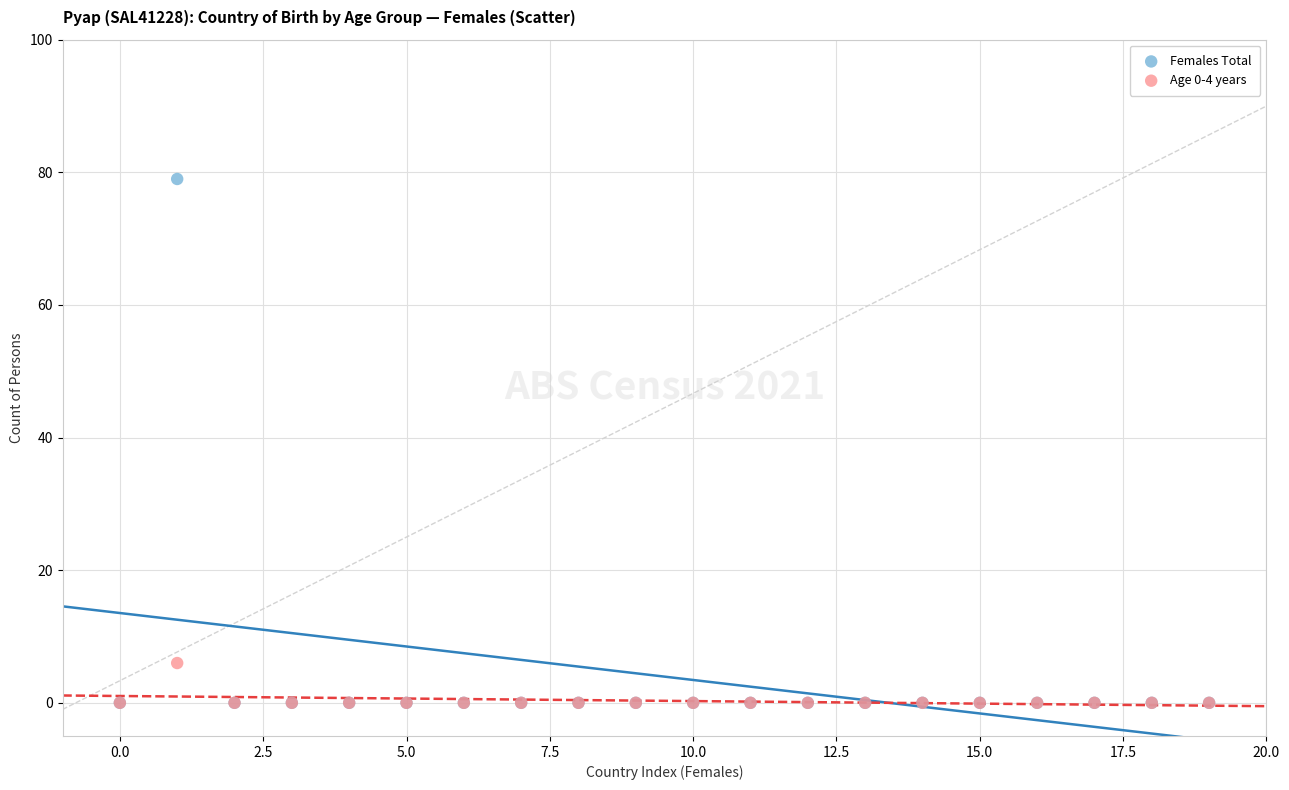

Which series has the largest Y range (max minus min)?

Females Total